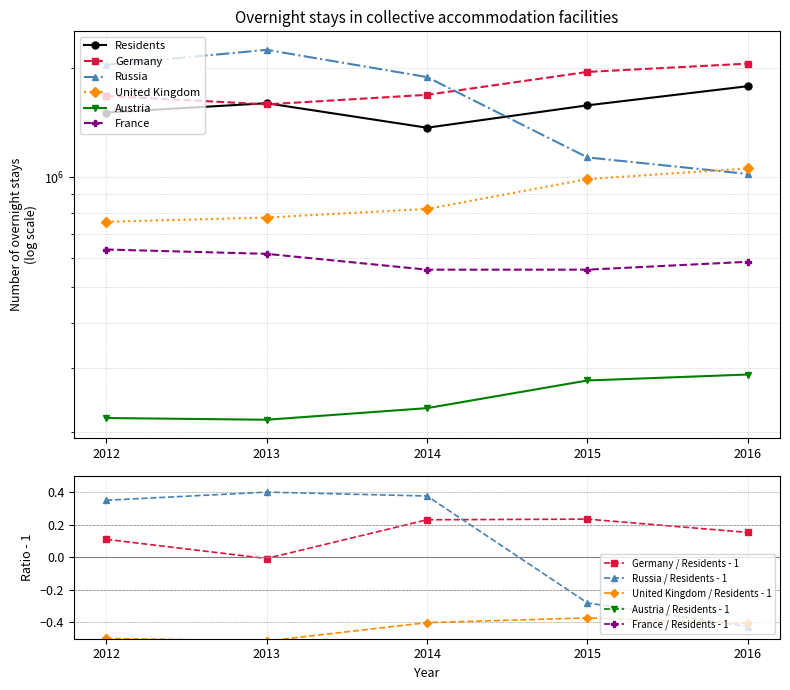

What is the maximum value shown in the chart?

2237393